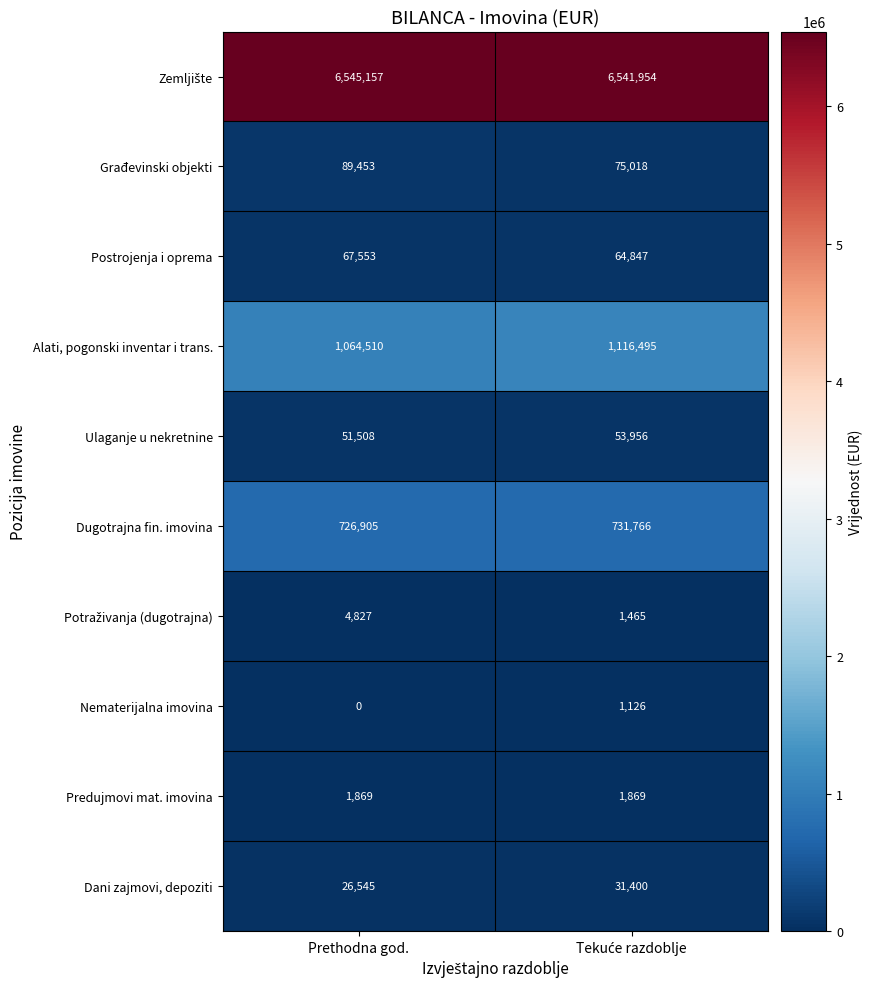

How many data points does each series have?

2